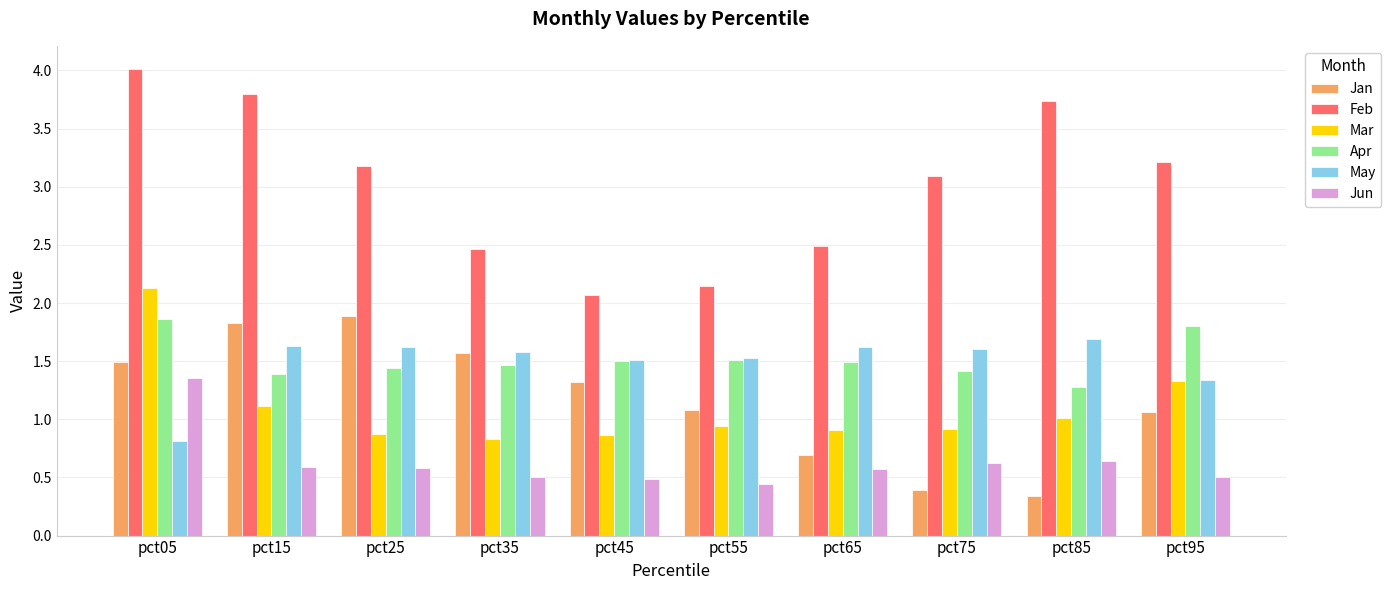

Which category has the highest value in the Feb series?

pct05